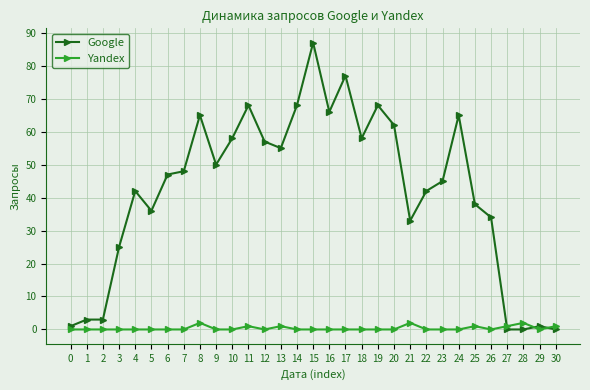

How many categories are shown in the chart?

31